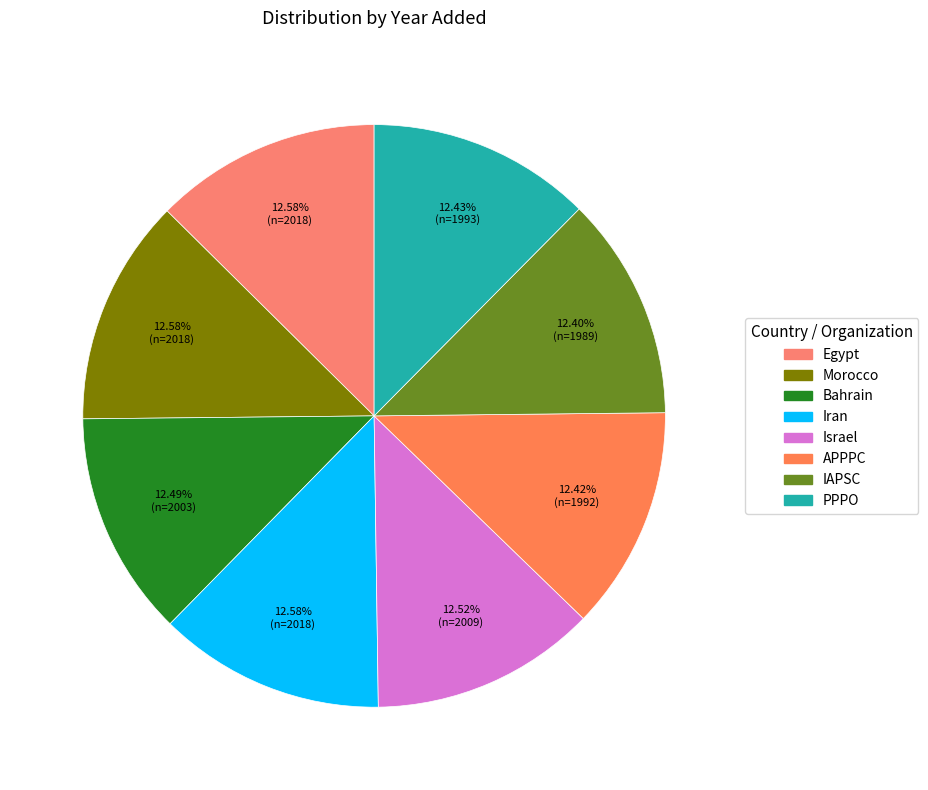

The Morocco slice represents 13% of the pie. True or false?

True